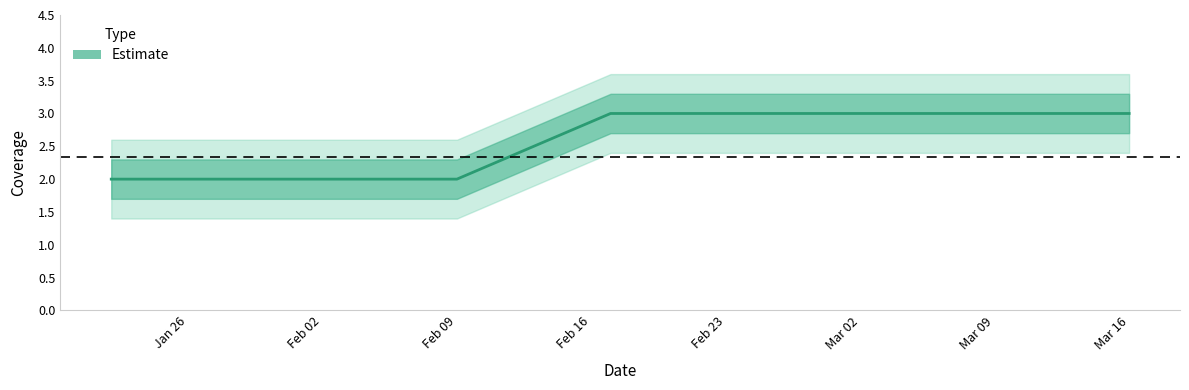

Reading left to right, what are all the values shown in this chart?

2021-03-16=3	2021-02-17=3	2021-02-09=2	2021-01-28=2	2021-01-27=2	2021-01-22=2